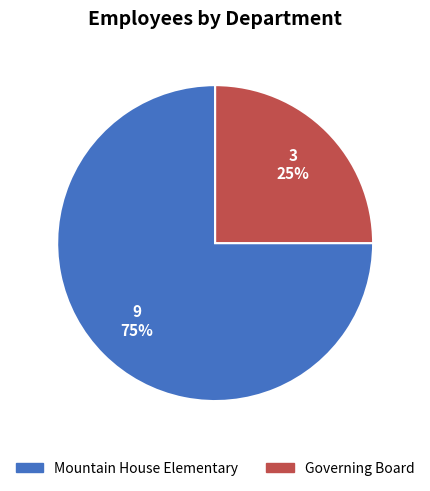

Which slice is the smallest?

Governing Board